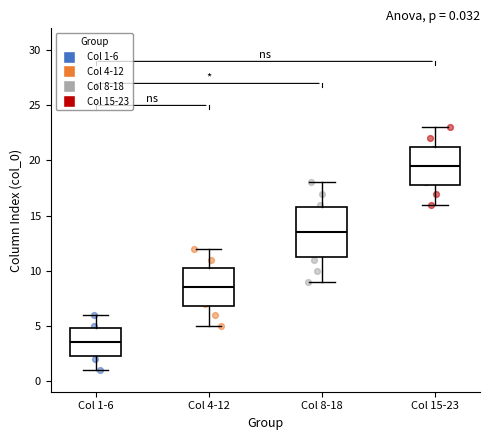

Which box's median line is the highest?

Col 15-23